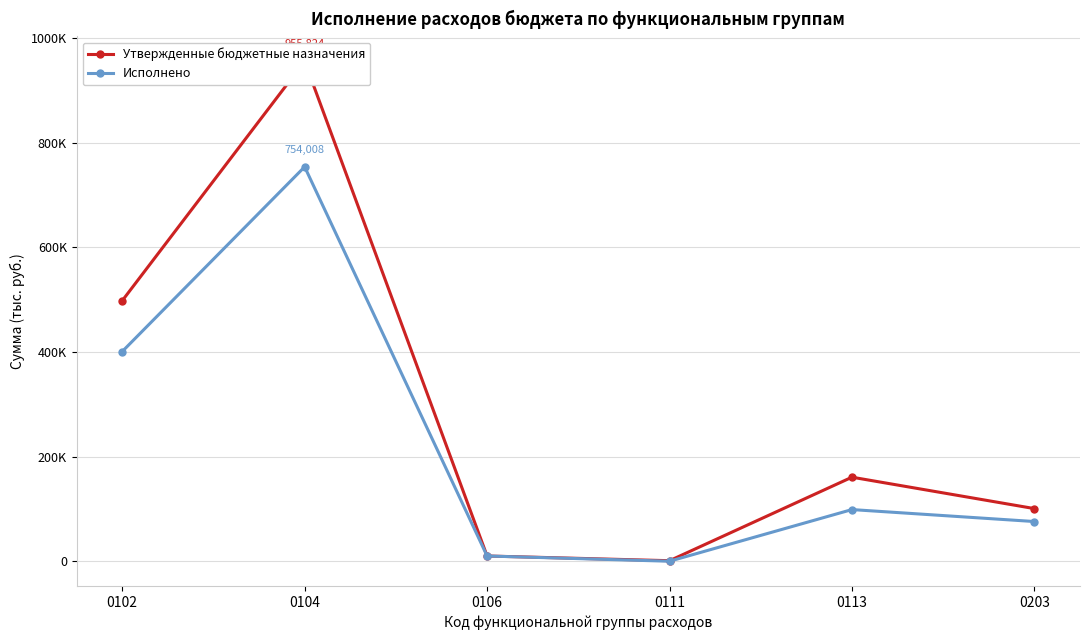

True or false: Исполнено has a value of 3897.6 at 0106.

False